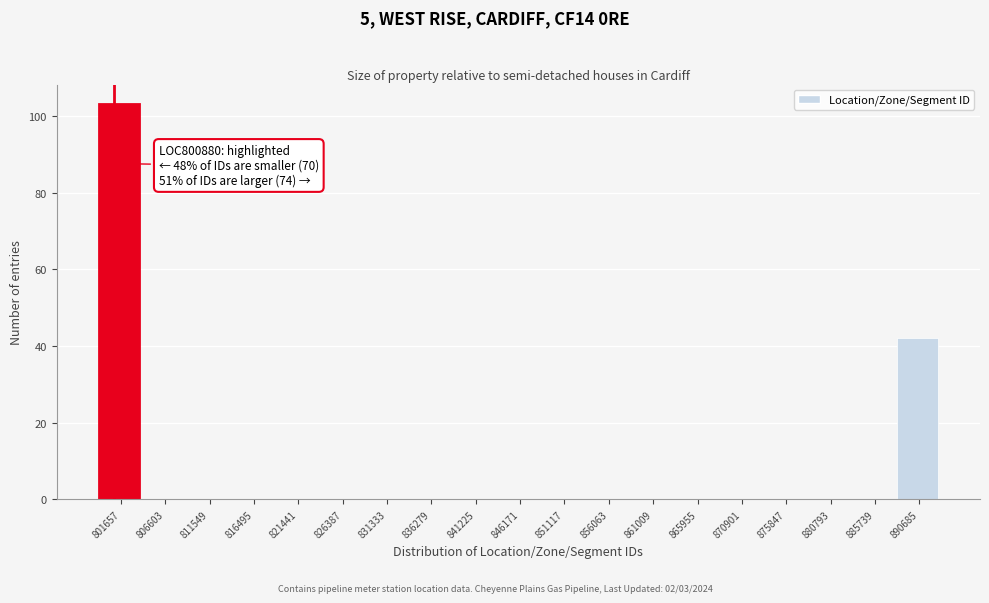

Which range on the x-axis has the tallest bar?

799000 to 804000